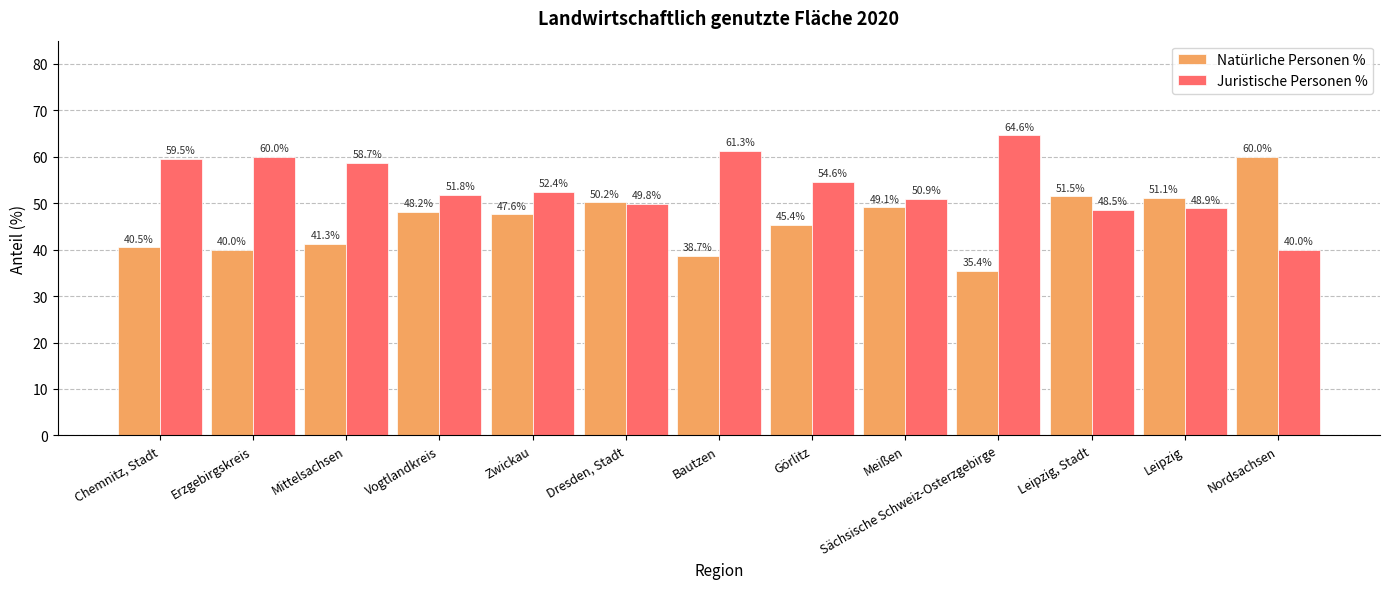

How many bars are there in each group?

2